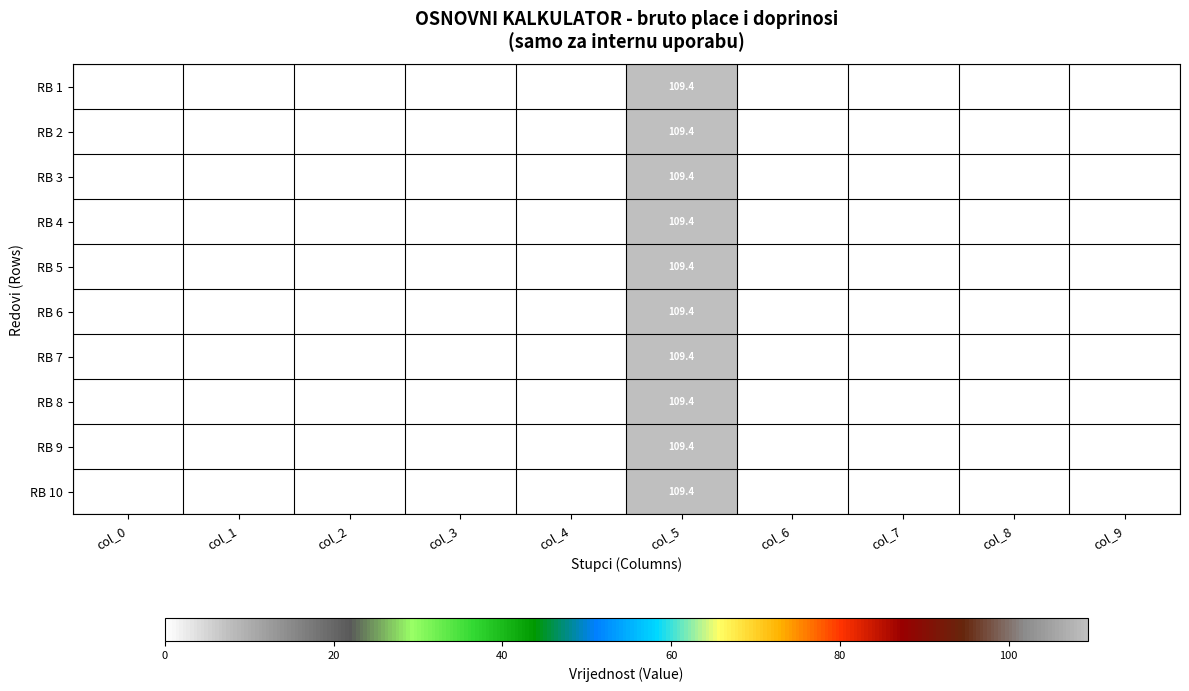

What is the highest value of the RB 3 series?

109.4